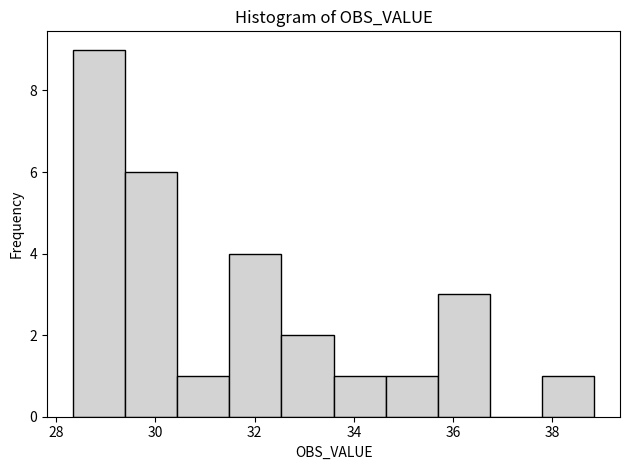

Which range on the x-axis has the tallest bar?

28.4 to 29.4